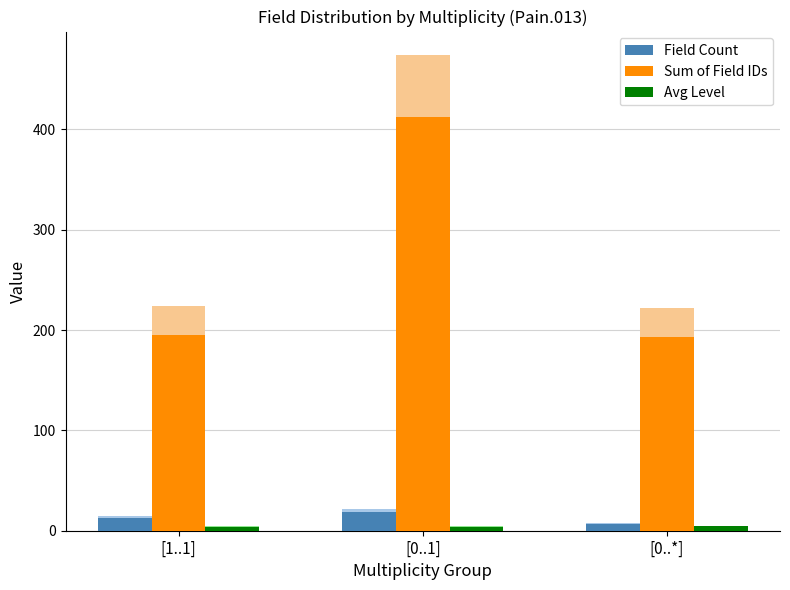

How many data points in Field Count are above 13?

1